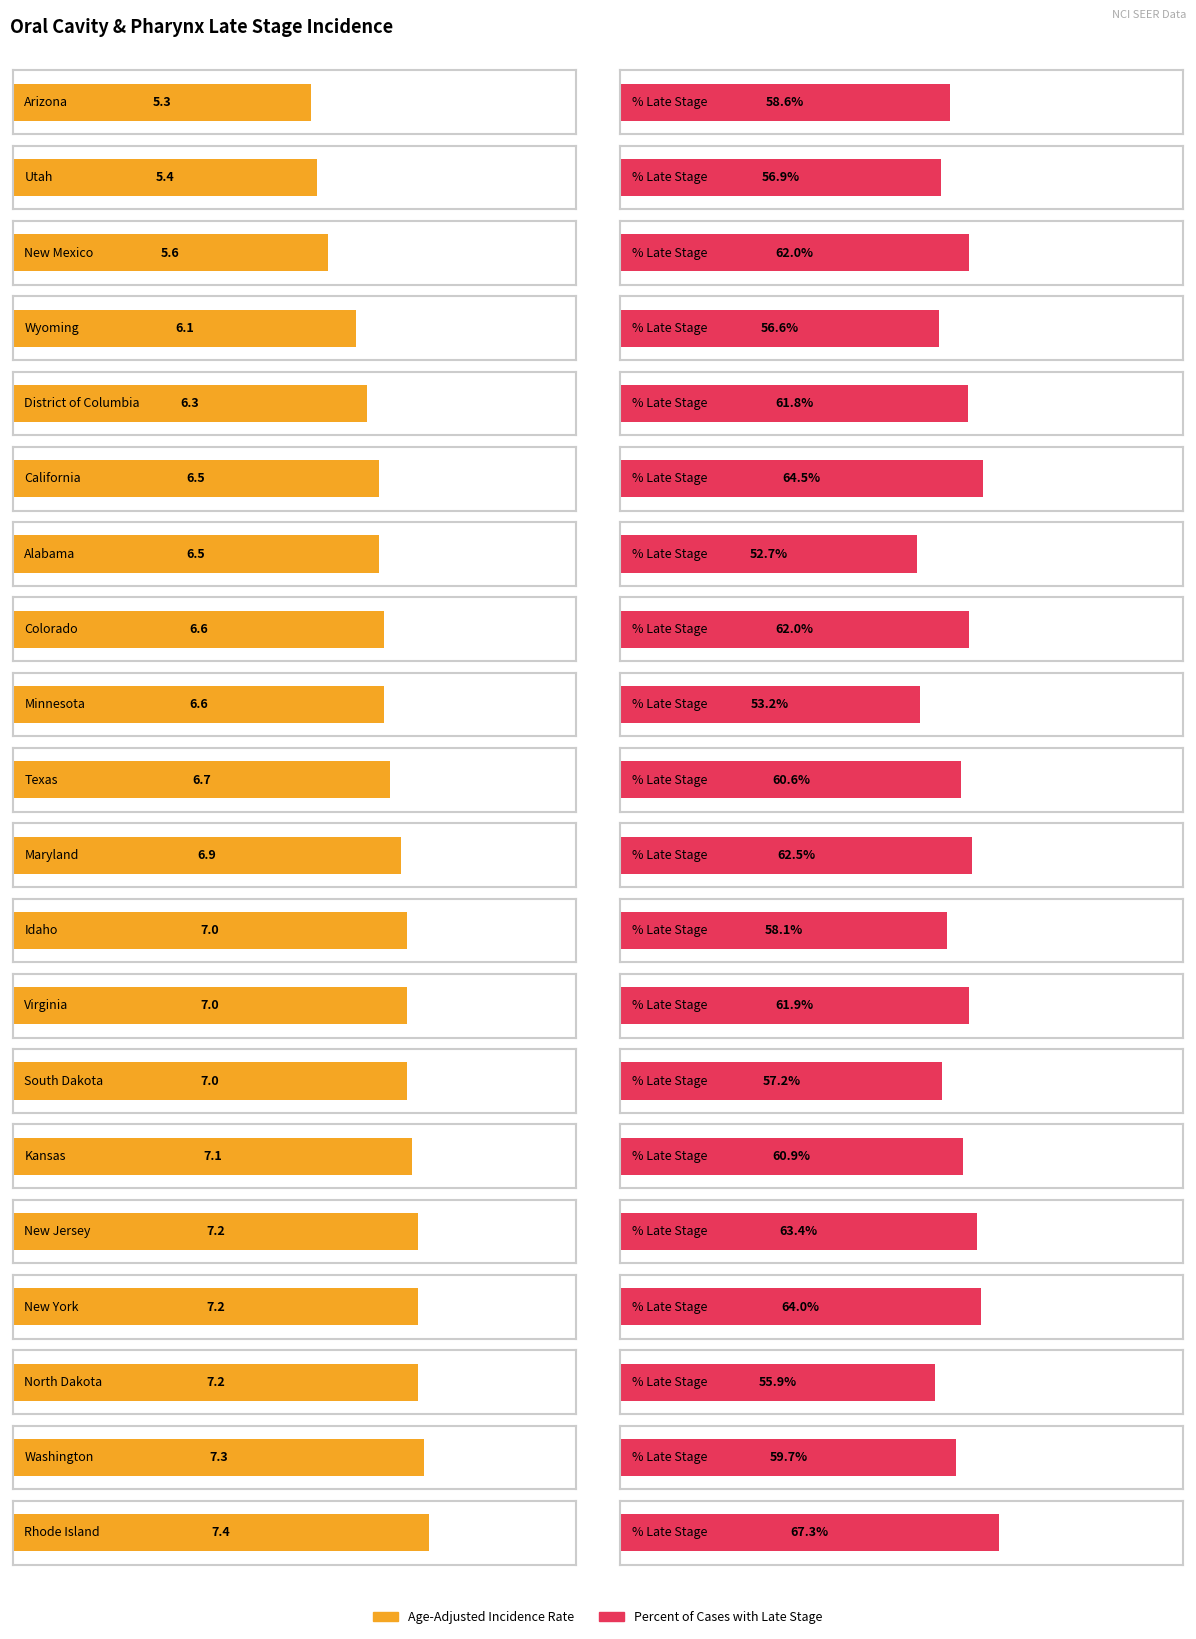

The value of Age-Adjusted Incidence Rate at Wyoming is 6.1. True or false?

True